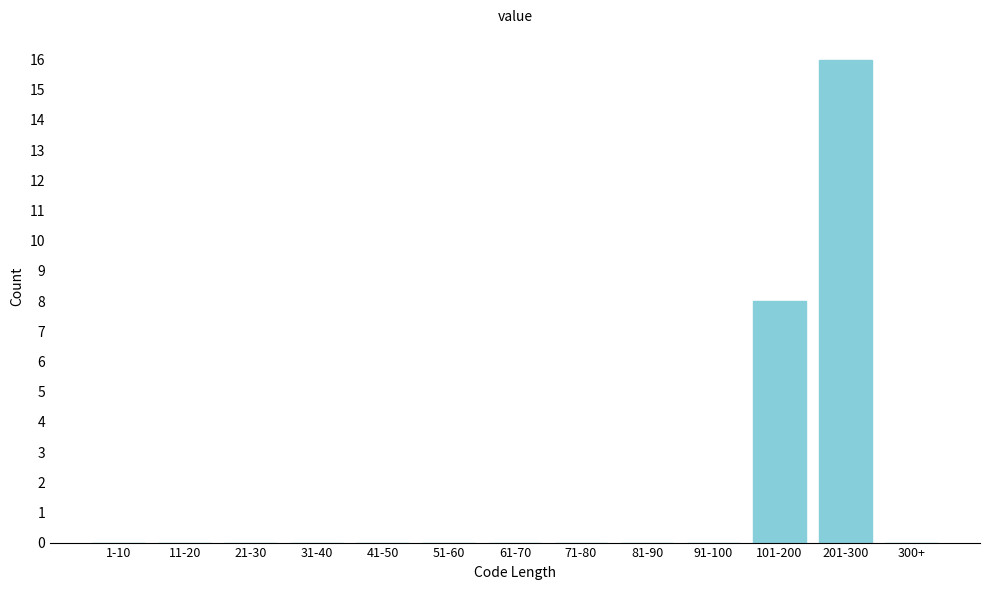

Reading right to left, list all the values displayed in this chart.

300+=0	201-300=16	101-200=8	91-100=0	81-90=0	71-80=0	61-70=0	51-60=0	41-50=0	31-40=0	21-30=0	11-20=0	1-10=0